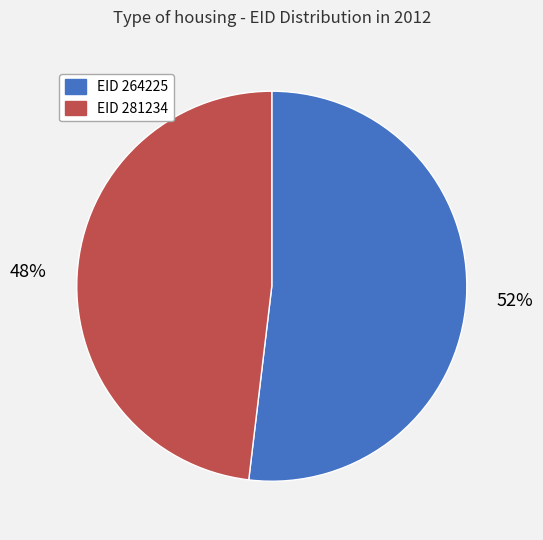

Does EID 264225 represent more than half of the total?

Yes